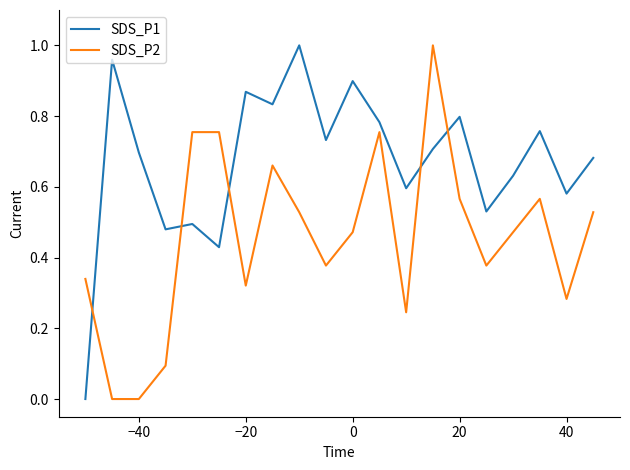

Rank the series by their average value, from lowest to highest.

SDS_P2, SDS_P1